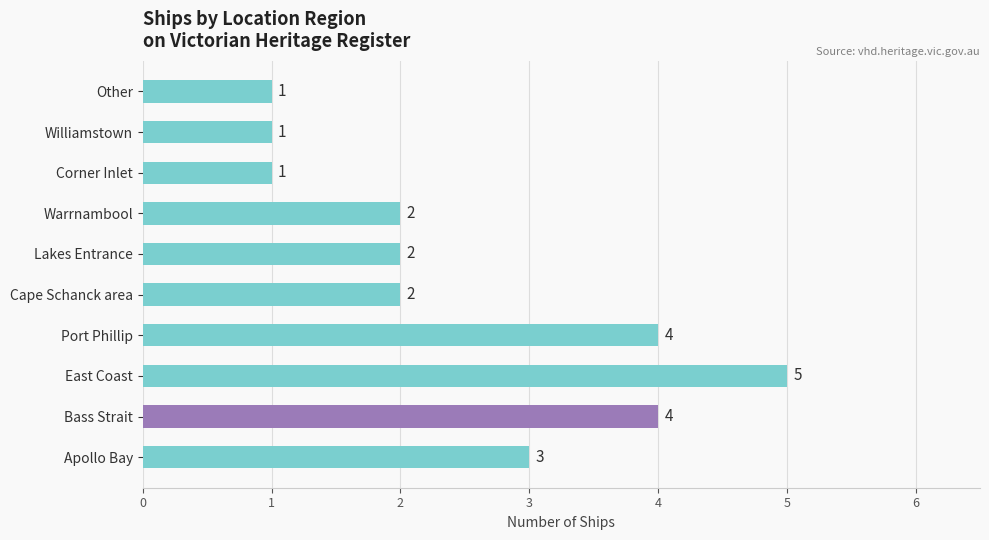

How many values are between 1 and 4?

9